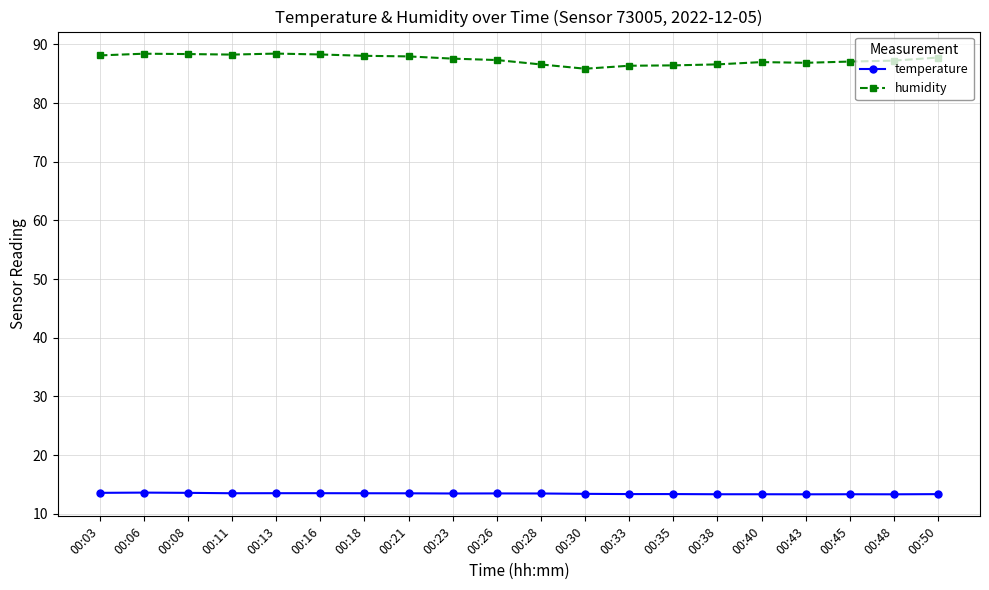

What is the greatest value displayed?

88.4